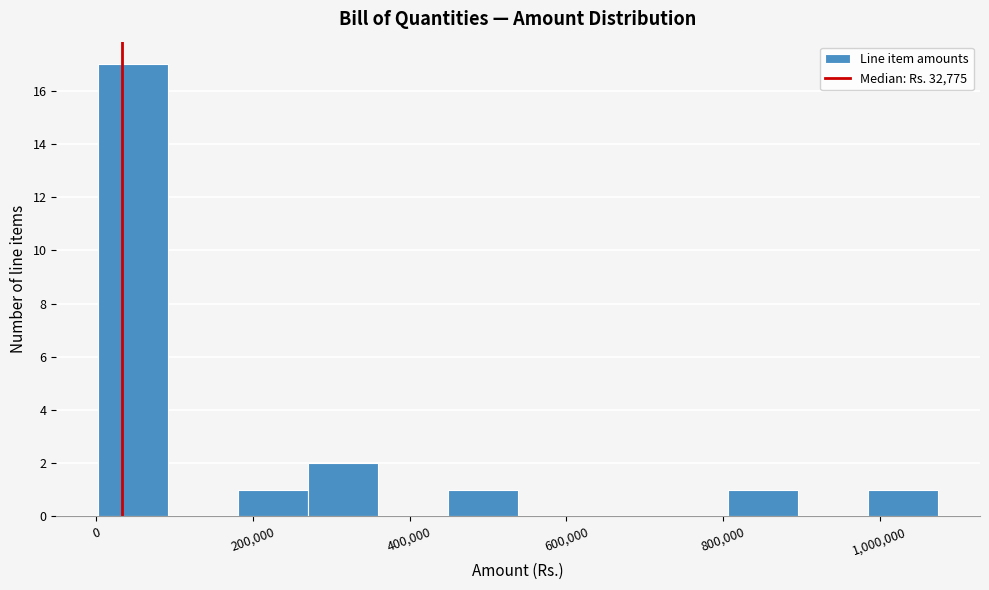

Over which range of the x-axis is the bar tallest?

0 to 100000